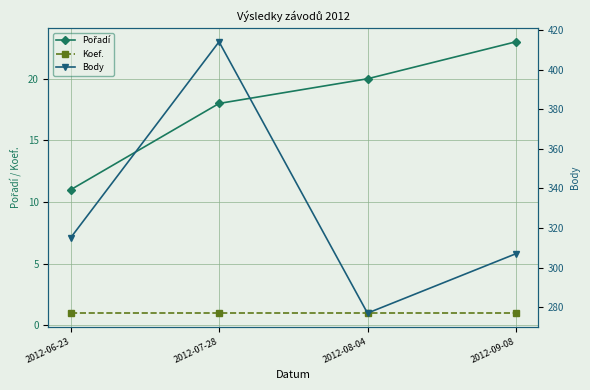

What is the difference between the maximum and minimum values in the Body series?

137